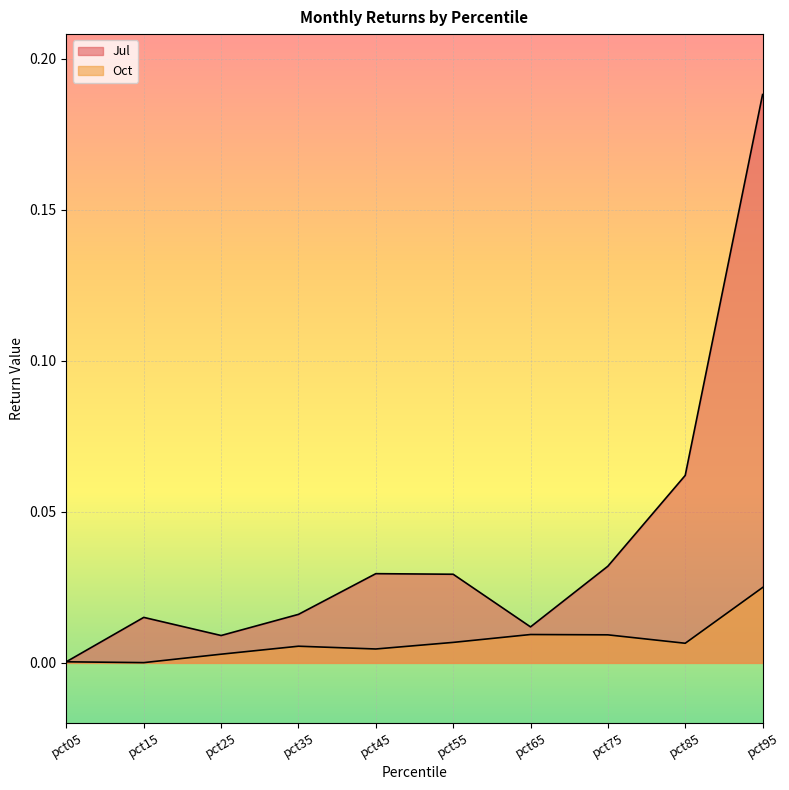

True or false: Jul has a value of 0.0 at pct15.

False